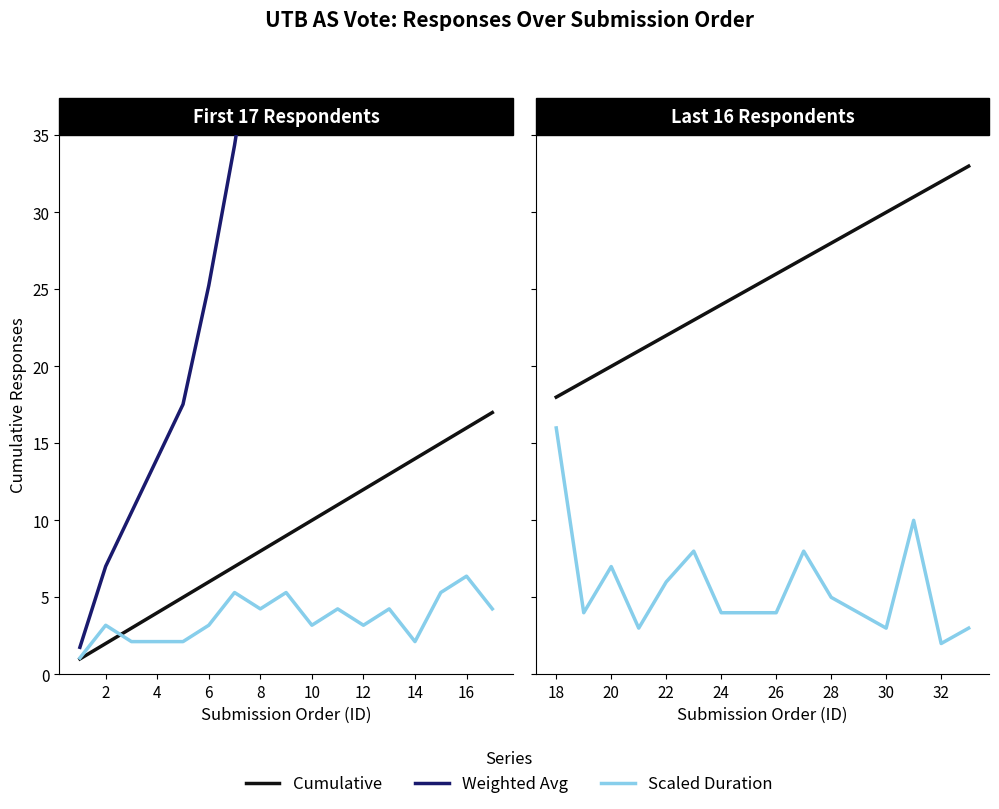

What is the average value of the Weighted Avg series?

250.9